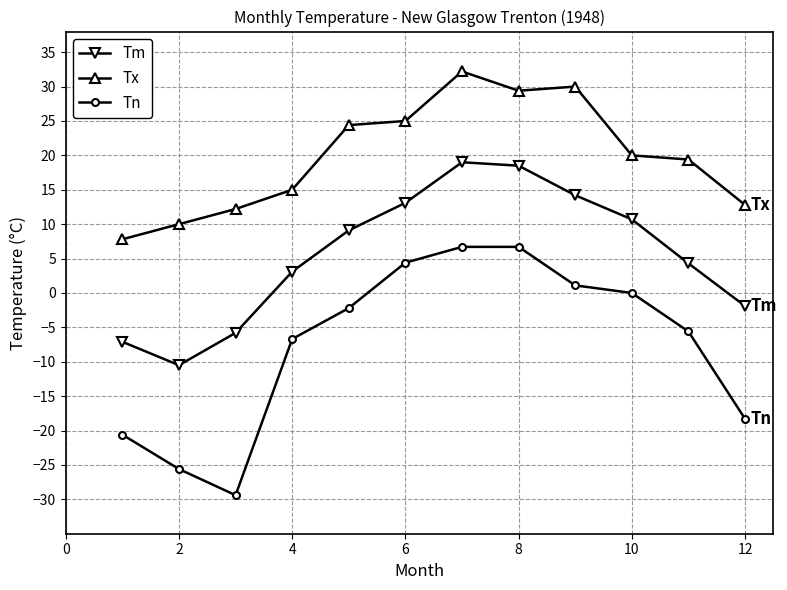

At how many categories does at least one series exceed -23?

12